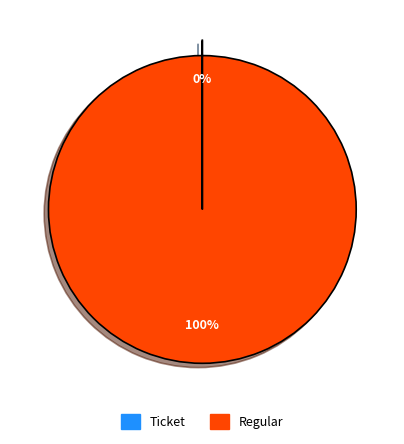

What is the majority slice?

Regular